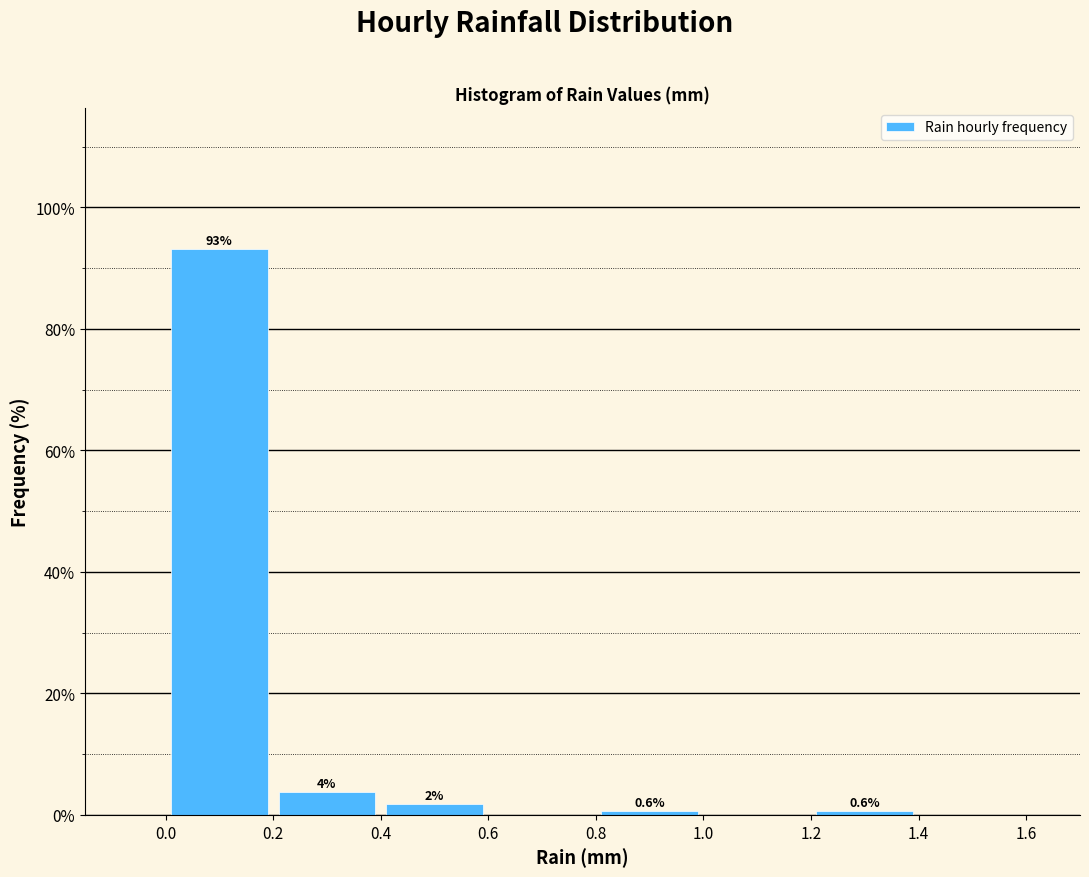

Which range on the x-axis has the tallest bar?

0.0 to 0.2